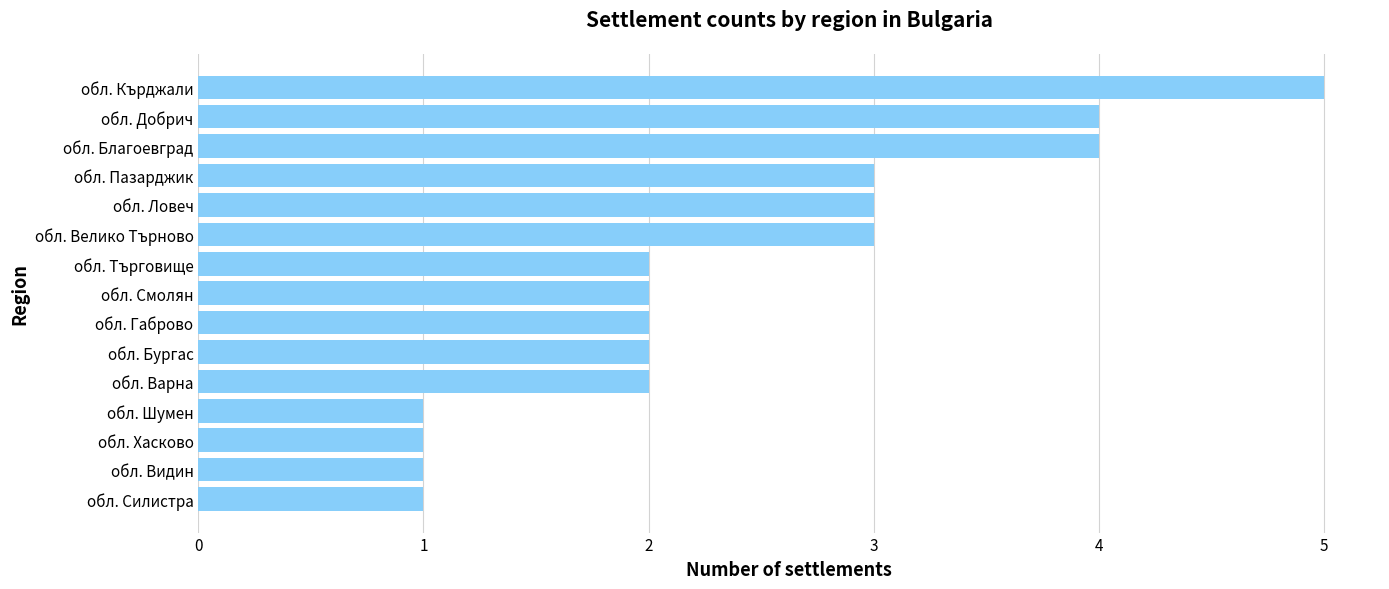

What is the difference between the maximum and minimum values?

4